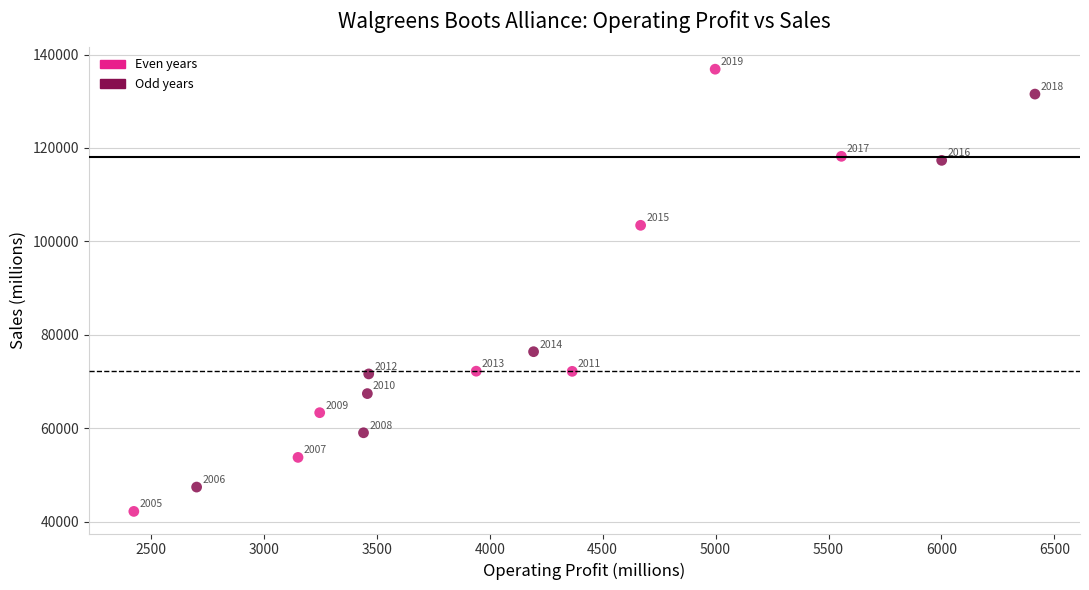

What Y value in the scatter plot is closest to 89534?

76392